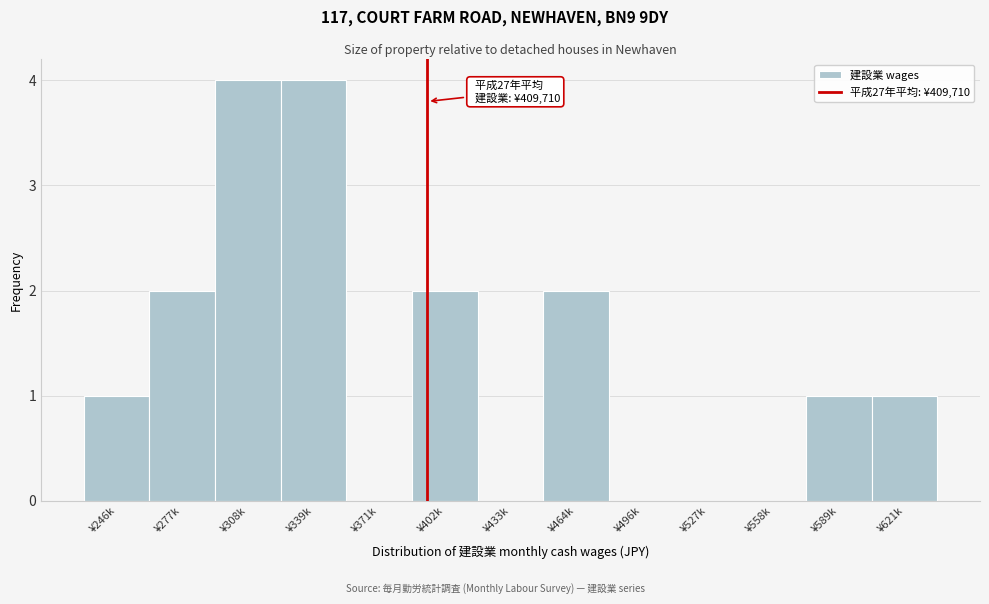

Reading right to left, list all the values displayed in this chart.

¥621k=1	¥589k=1	¥558k=0	¥527k=0	¥496k=0	¥464k=2	¥433k=0	¥402k=2	¥371k=0	¥339k=4	¥308k=4	¥277k=2	¥246k=1